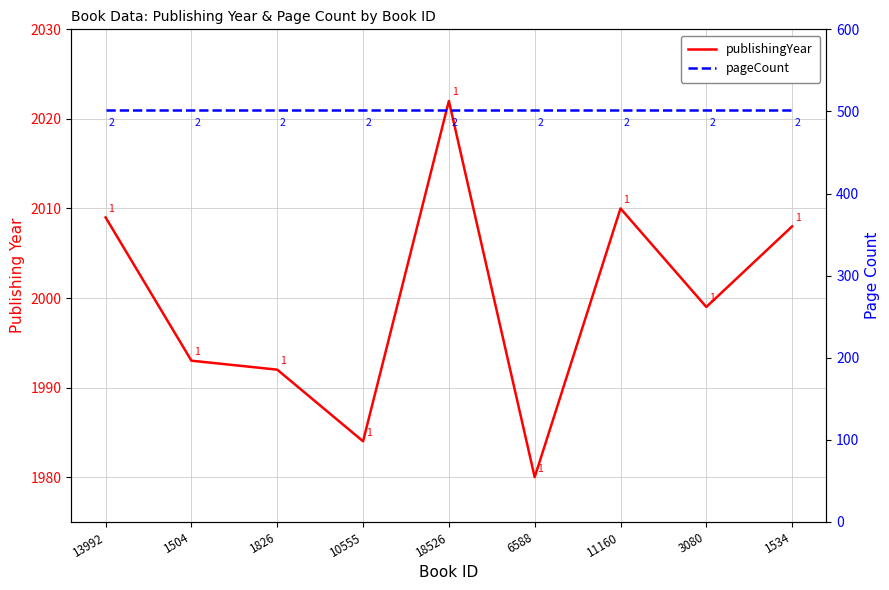

What is the sum of the pageCount values at 6588 and 1534?

1004